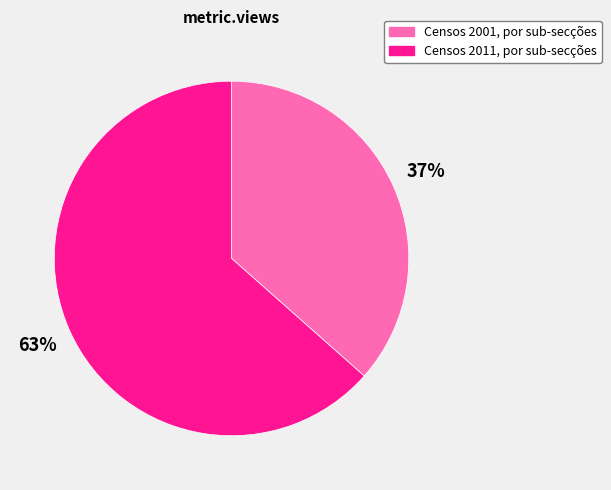

True or false: Censos 2001, por sub-secções accounts for 37% of the total.

True